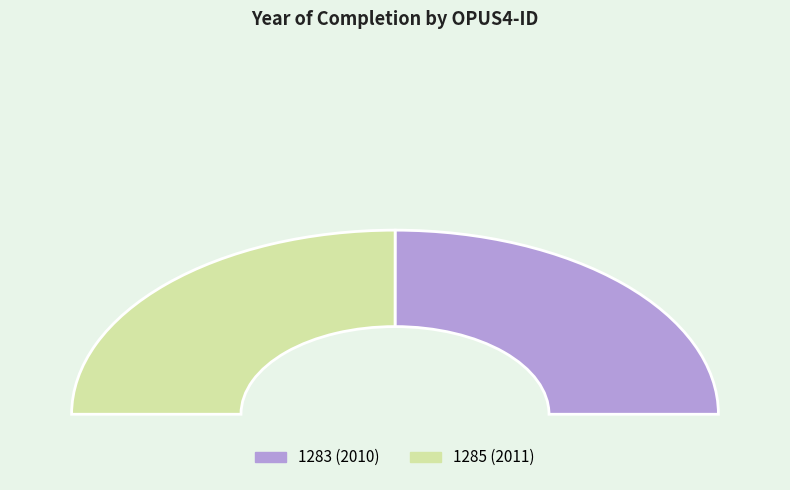

True or false: 1283 accounts for 62% of the total.

False